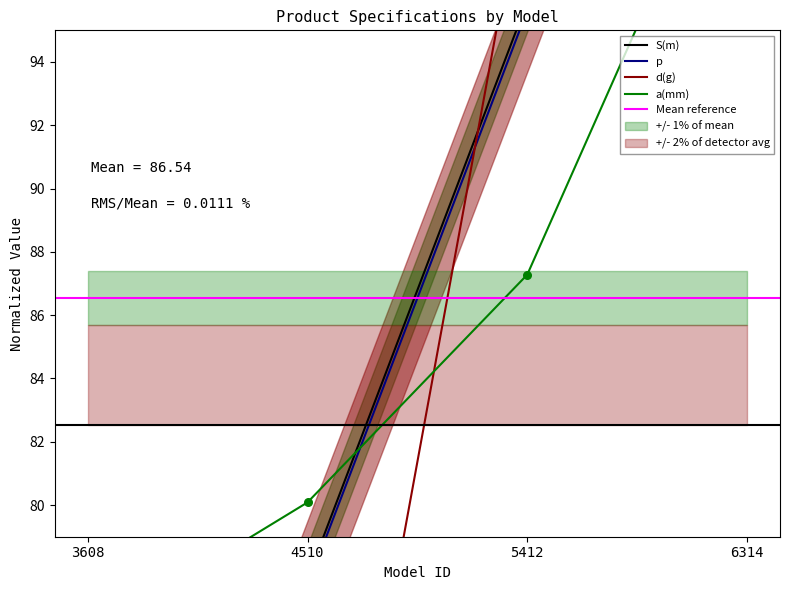

At how many categories does at least one series exceed 108?

1